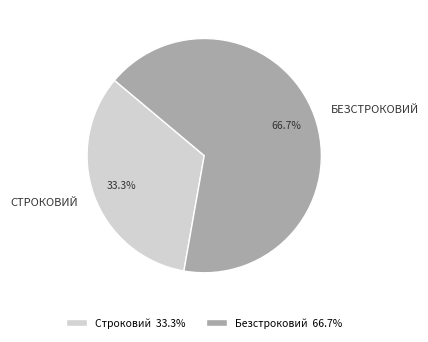

Which has a higher value, Строковий or Безстроковий?

Безстроковий